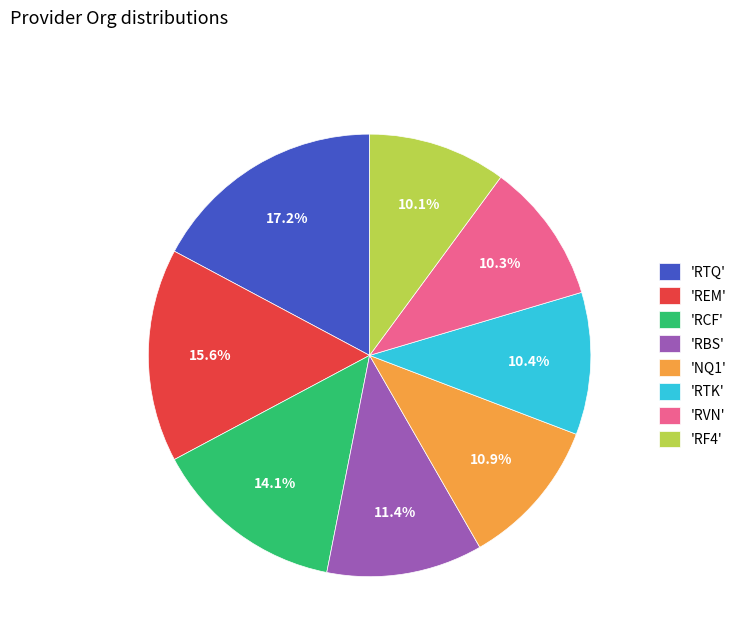

Is there any slice that represents more than half of the pie?

No